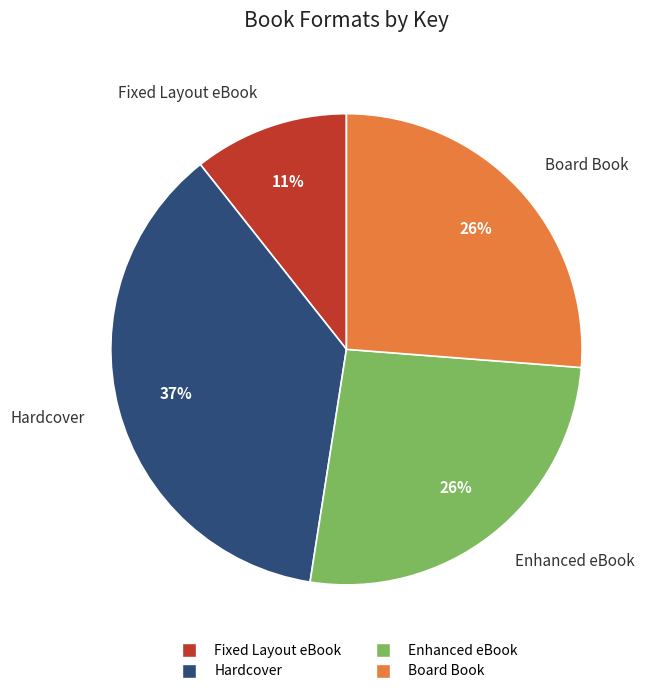

Which category has the smallest portion of the pie?

Fixed Layout eBook